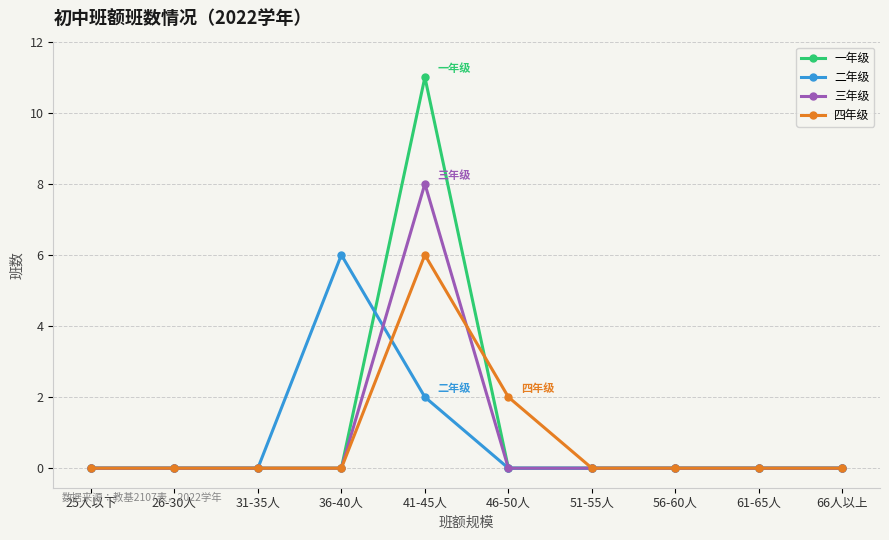

The value of 一年级 at 36-40人 is -6. True or false?

False